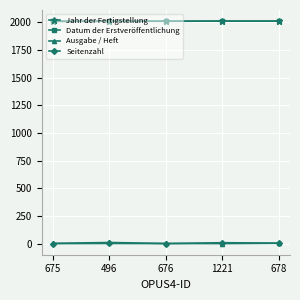

The Datum der Erstveröffentlichung series shows 2009 at 676. True or false?

True